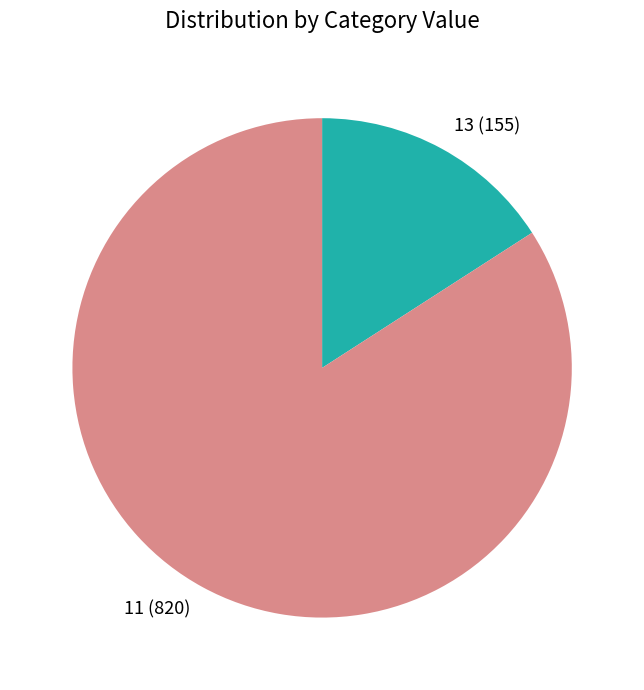

Does 13 account for over 50% of the chart?

No